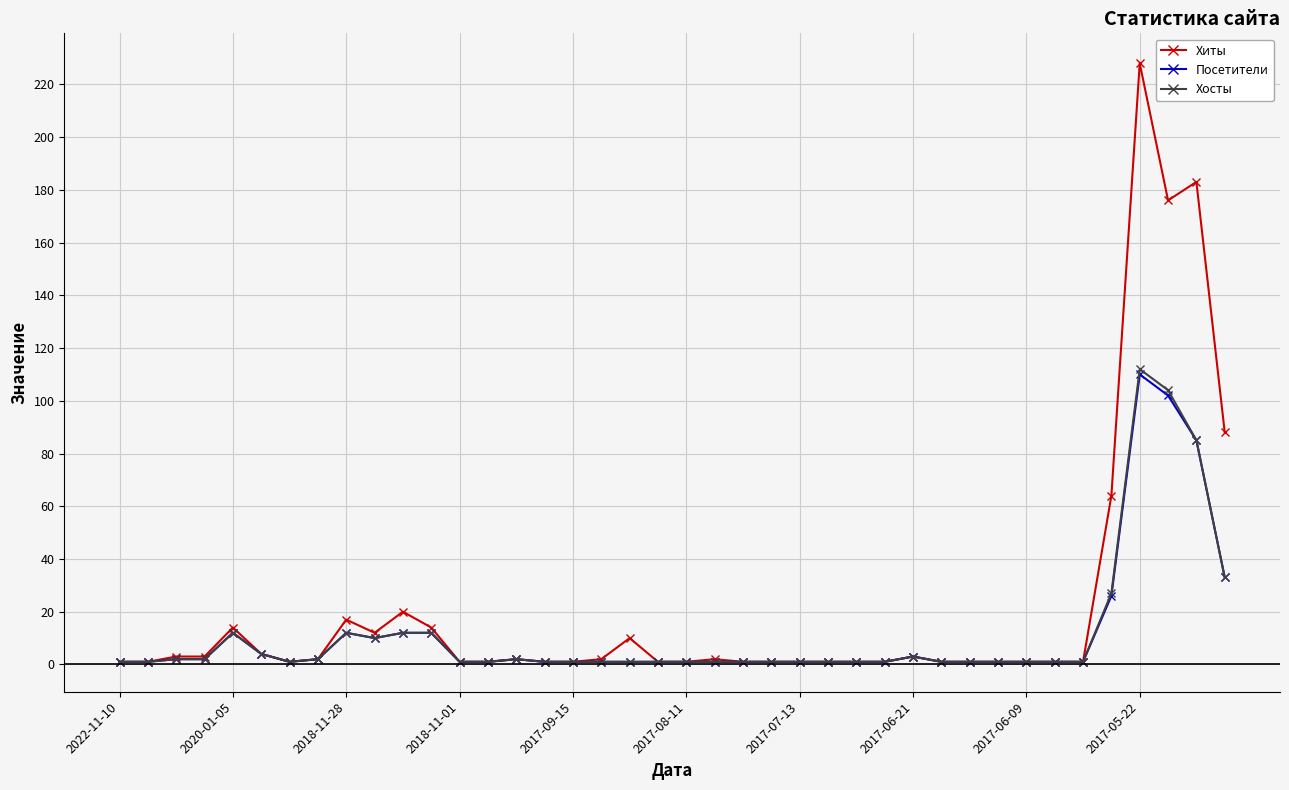

How many lines are shown in the chart?

3